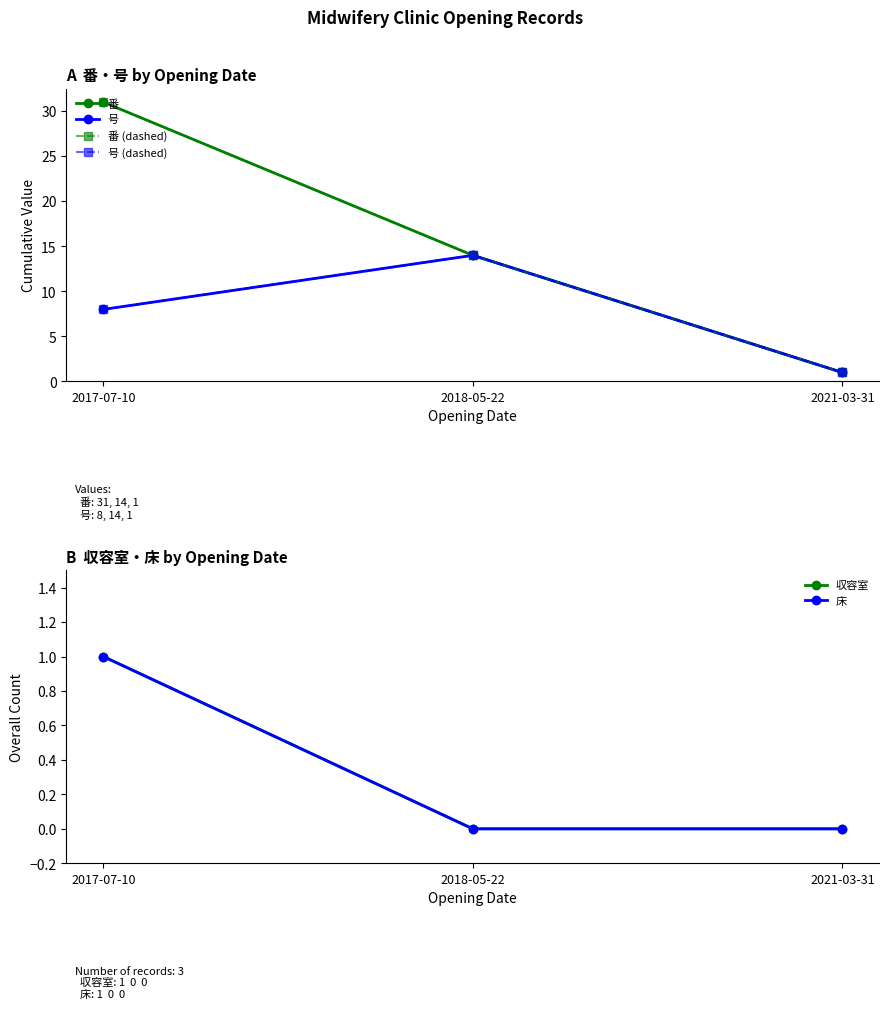

Reading left to right, list all the values displayed in this chart.

番: 31	14	1
号: 8	14	1
番 (dashed): 31	14	1
号 (dashed): 8	14	1
収容室: 1	0	0
床: 1	0	0